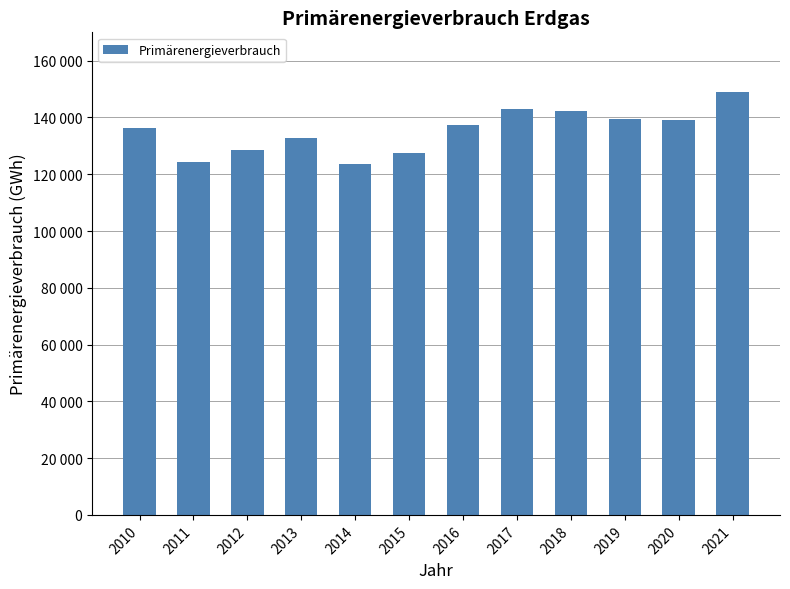

Reading right to left, what are all the values shown in this chart?

148964.4	139248.8	139470.6	142349.5	143042.1	137378.9	127334.8	123670.6	132772.5	128510.9	124430.2	136343.2